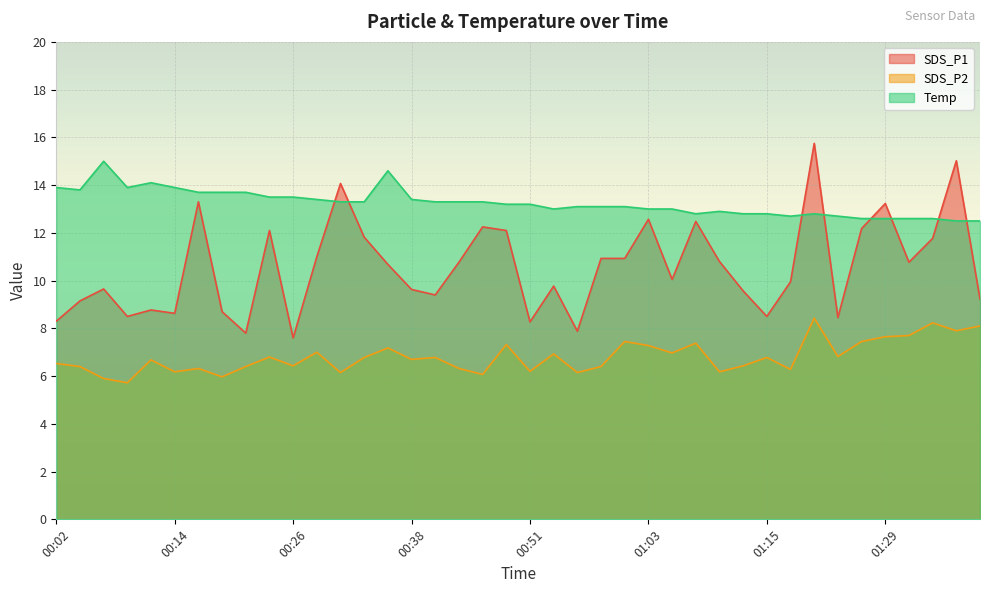

Is the value of SDS_P2 at 01:13 greater than the value of Temp at 00:56?

No